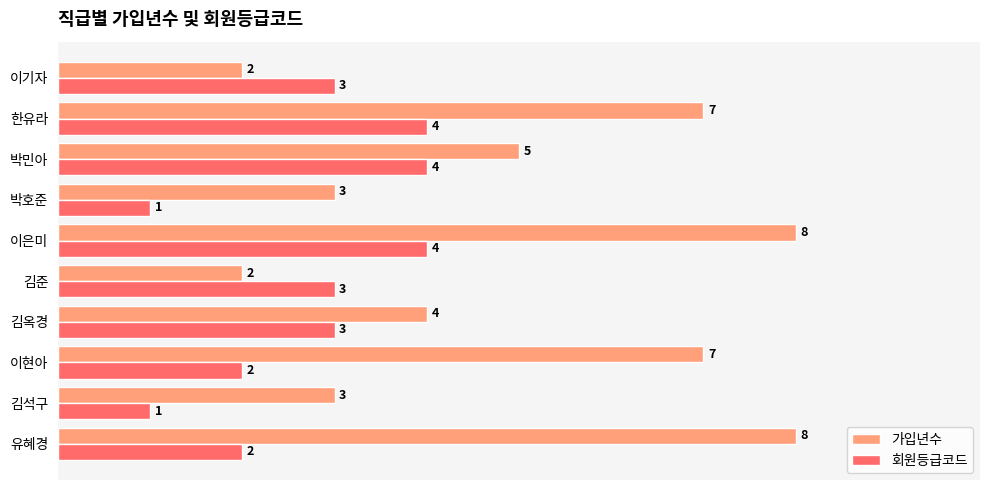

Which series has the widest spread of values?

가입년수